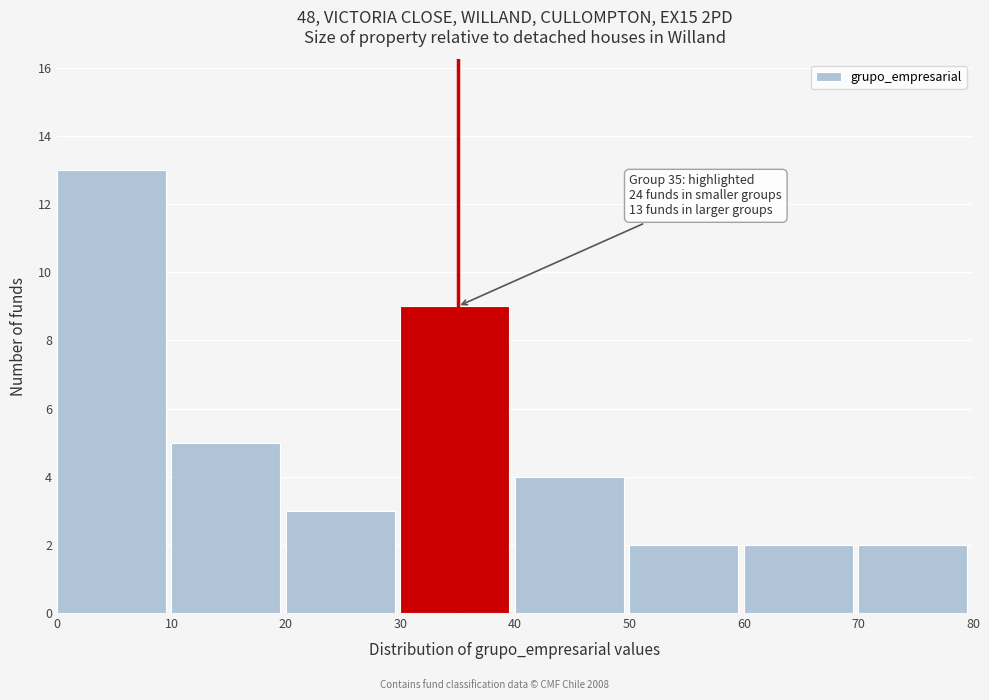

Which range on the x-axis has the tallest bar?

0 to 10